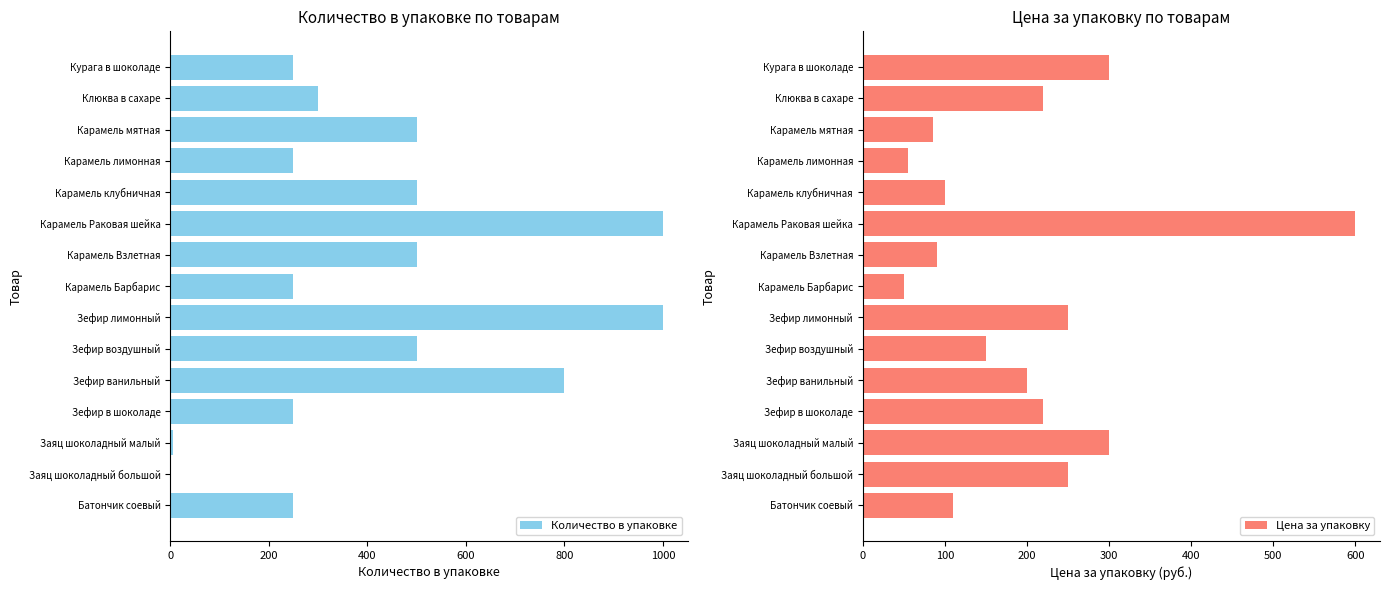

What are all the series names shown in the legend?

Количество в упаковке, Цена за упаковку